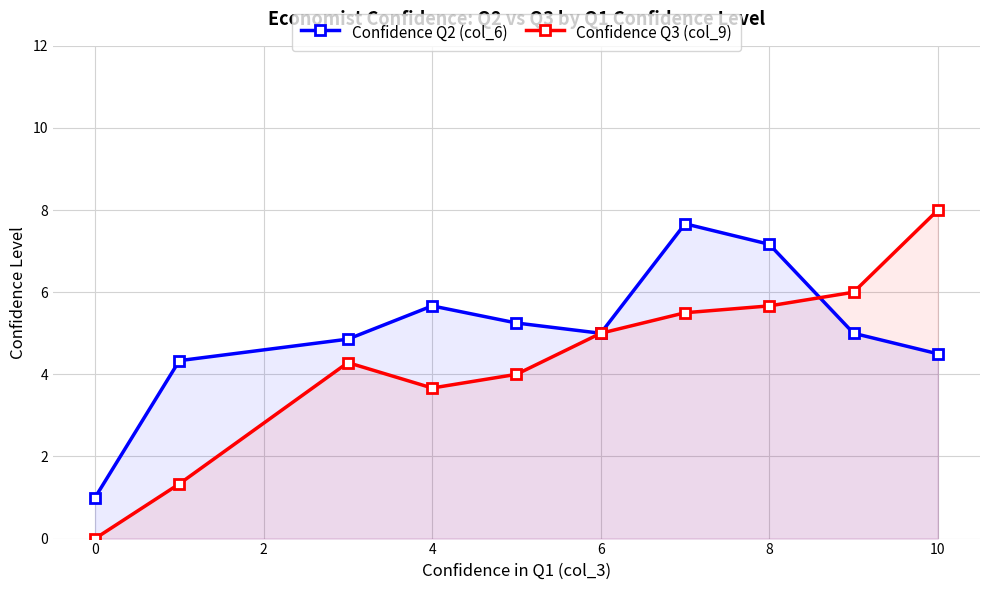

Which series changed the most between 0 and 8?

Confidence Q2 (col_6)